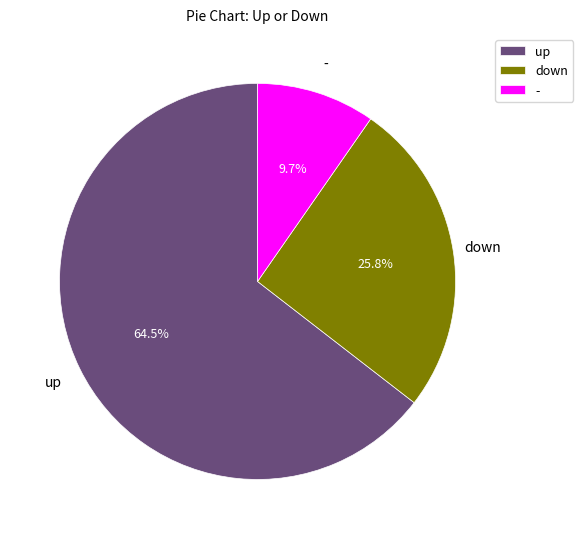

Count the number of slices in the pie.

3